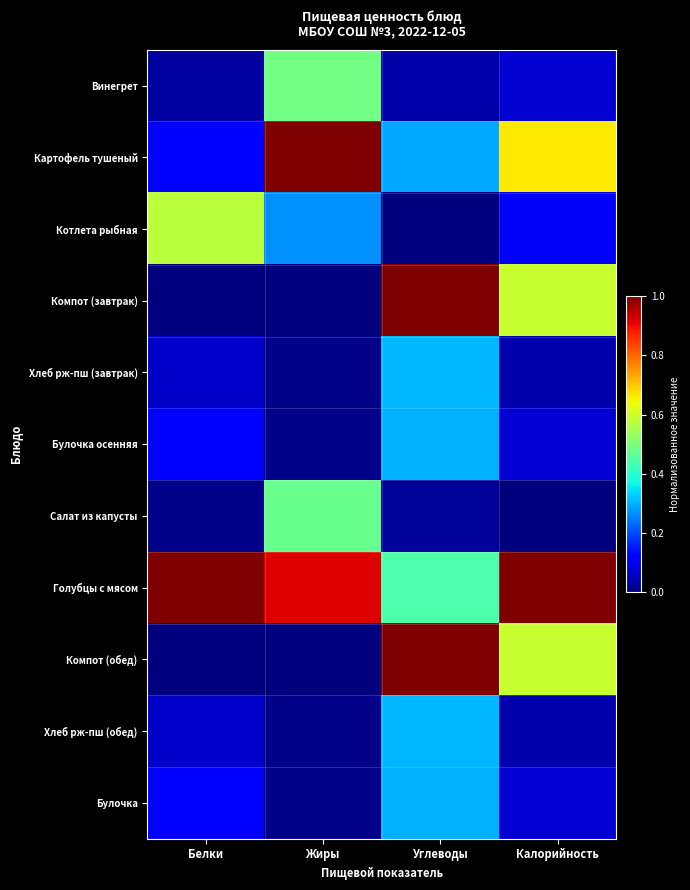

Reading right to left, transcribe all the data shown in this chart.

Винегрет: Калорийность=0.1	Углеводы=0.0	Жиры=0.5	Белки=0.0
Картофель тушеный: Калорийность=0.7	Углеводы=0.3	Жиры=1.0	Белки=0.1
Котлета рыбная: Калорийность=0.1	Углеводы=0.0	Жиры=0.3	Белки=0.6
Компот (завтрак): Калорийность=0.6	Углеводы=1.0	Жиры=0.0	Белки=0.0
Хлеб рж-пш (завтрак): Калорийность=0.0	Углеводы=0.3	Жиры=0.0	Белки=0.1
Булочка осенняя: Калорийность=0.1	Углеводы=0.3	Жиры=0.0	Белки=0.1
Салат из капусты: Калорийность=0.0	Углеводы=0.0	Жиры=0.5	Белки=0.0
Голубцы с мясом: Калорийность=1.0	Углеводы=0.4	Жиры=0.9	Белки=1.0
Компот (обед): Калорийность=0.6	Углеводы=1.0	Жиры=0.0	Белки=0.0
Хлеб рж-пш (обед): Калорийность=0.0	Углеводы=0.3	Жиры=0.0	Белки=0.1
Булочка: Калорийность=0.1	Углеводы=0.3	Жиры=0.0	Белки=0.1